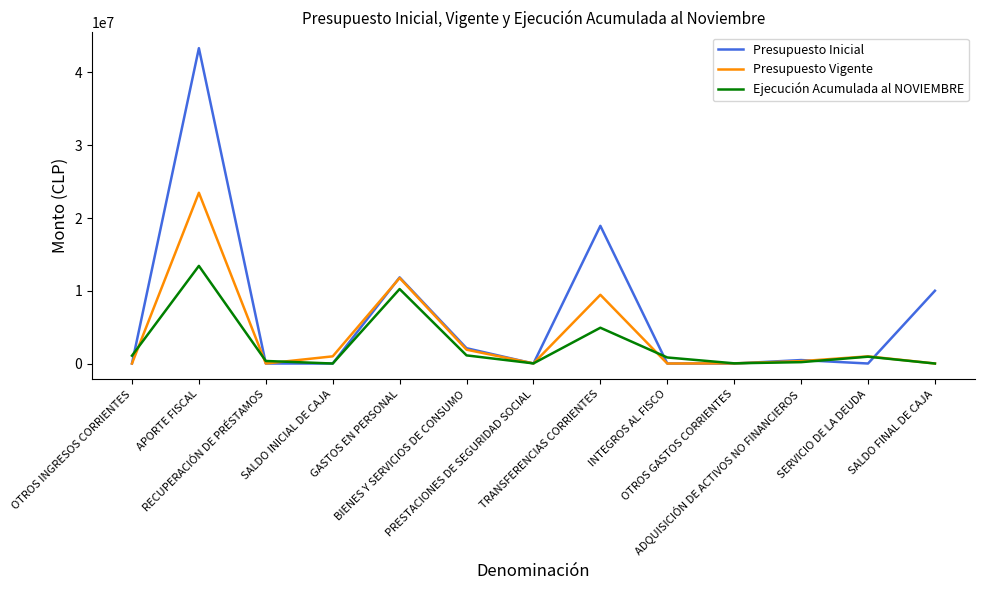

What is the highest value of the Presupuesto Inicial series?

43340725